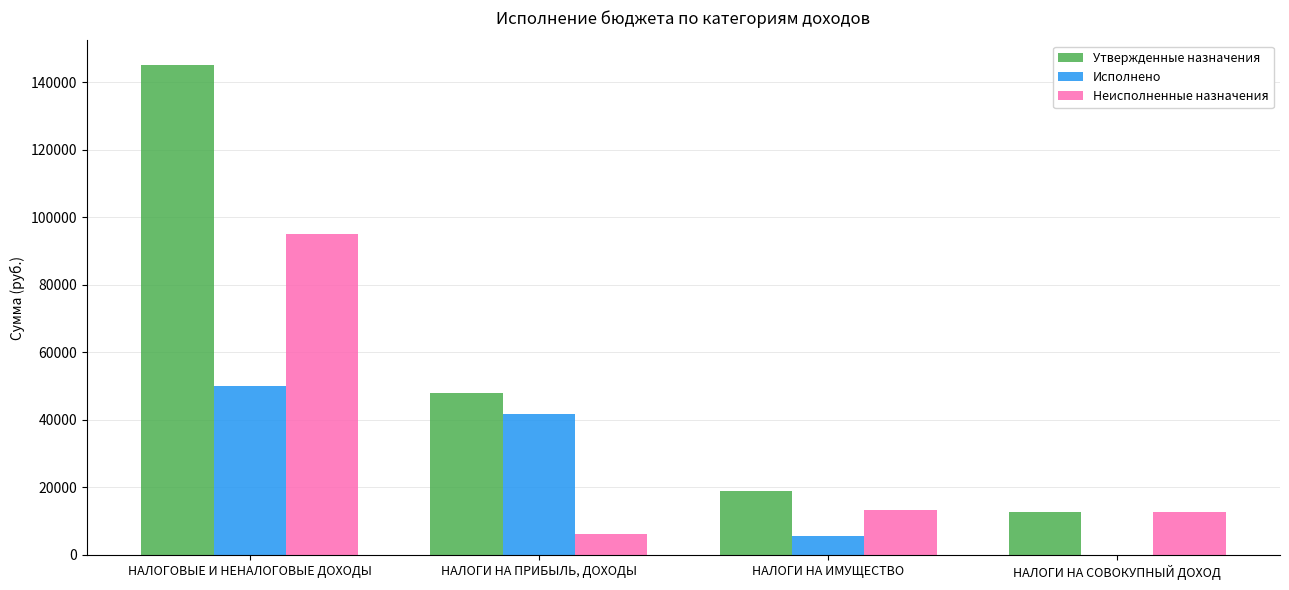

How many data points does each series have?

4